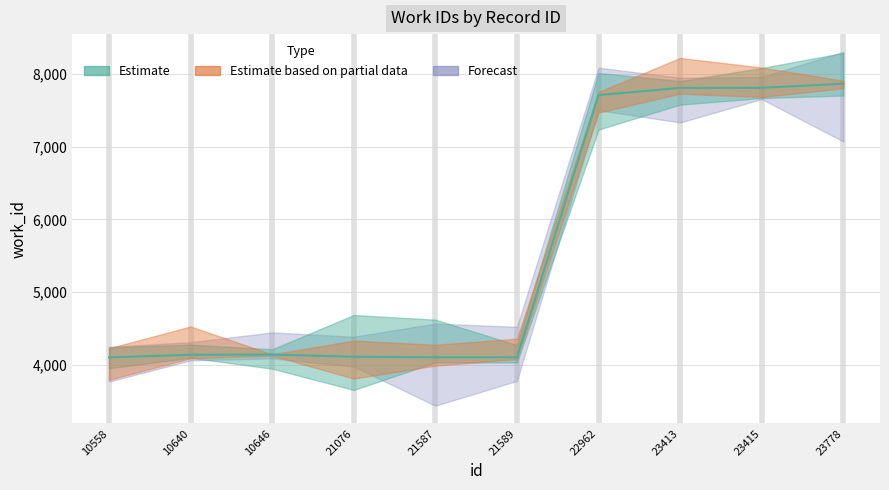

At which label does the data first exceed 4141?

22962